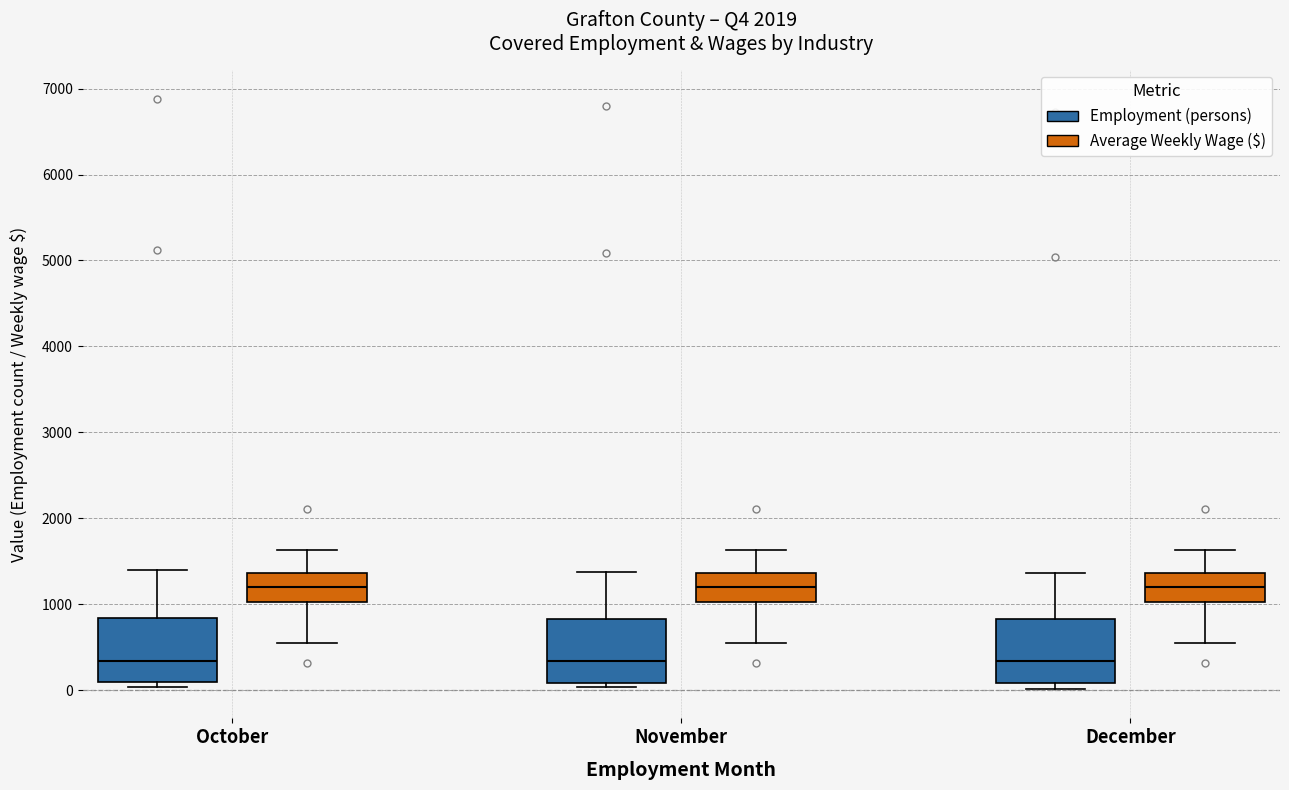

Reading left to right, transcribe this box plot: for each box, give where its median line is, the range the box spans, and where its two whiskers end, as read against the y-axis. The values are not printed on the chart, so give them approximately, as read against the axis.

October (Employment (persons)): median 300, box 100 to 800, whiskers 0 to 1400
October (Average Weekly Wage ($)): median 1200, box 1000 to 1400, whiskers 500 to 1600
November (Employment (persons)): median 300, box 100 to 800, whiskers 0 to 1400
November (Average Weekly Wage ($)): median 1200, box 1000 to 1400, whiskers 500 to 1600
December (Employment (persons)): median 300, box 100 to 800, whiskers 0 to 1400
December (Average Weekly Wage ($)): median 1200, box 1000 to 1400, whiskers 500 to 1600